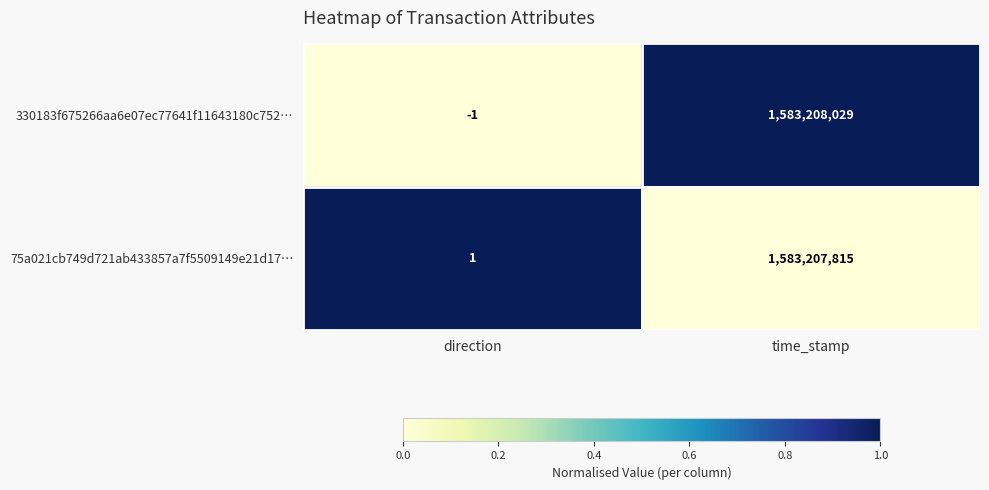

What is the spread (max minus min) of values at direction?

2